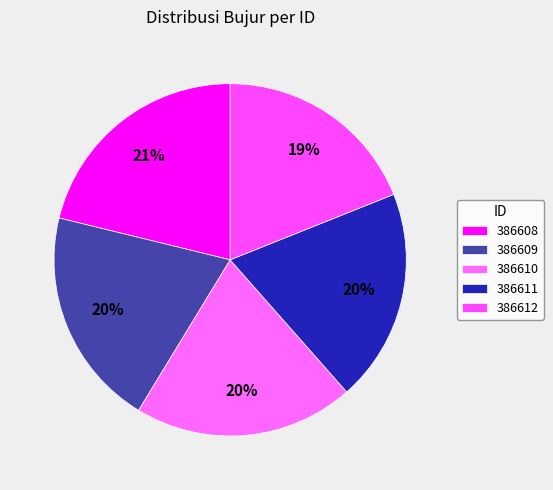

The 386611 slice represents 25% of the pie. True or false?

False